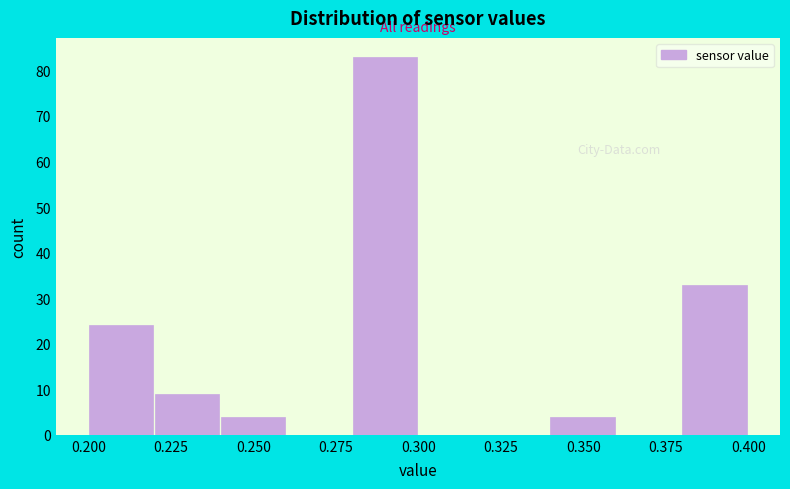

What is the height of the bar covering 0.28 to 0.30 on the x-axis? The values are not printed on the chart, so give them approximately, as read against the axis.

83